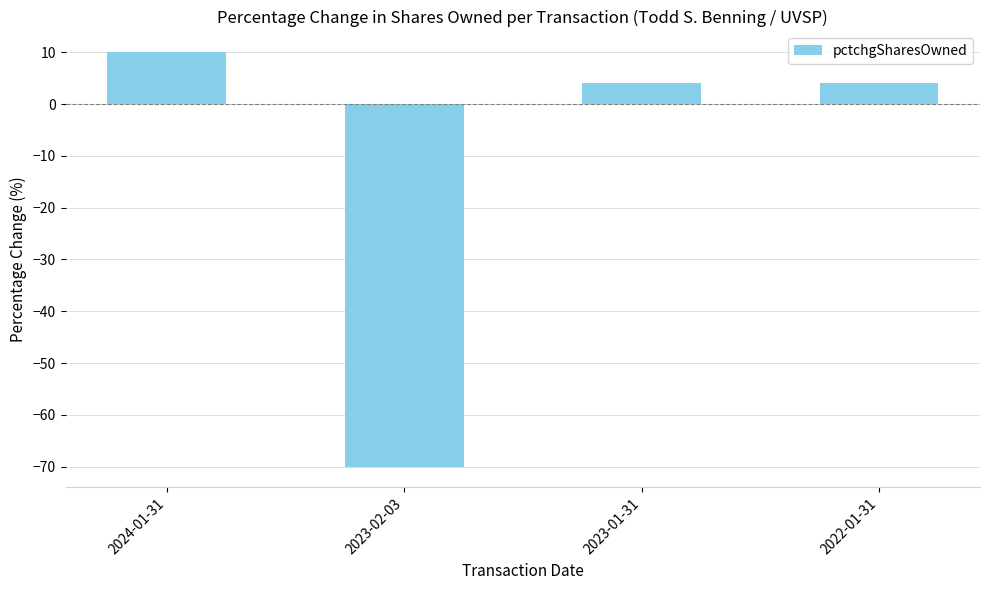

Count the number of data series in this chart.

1